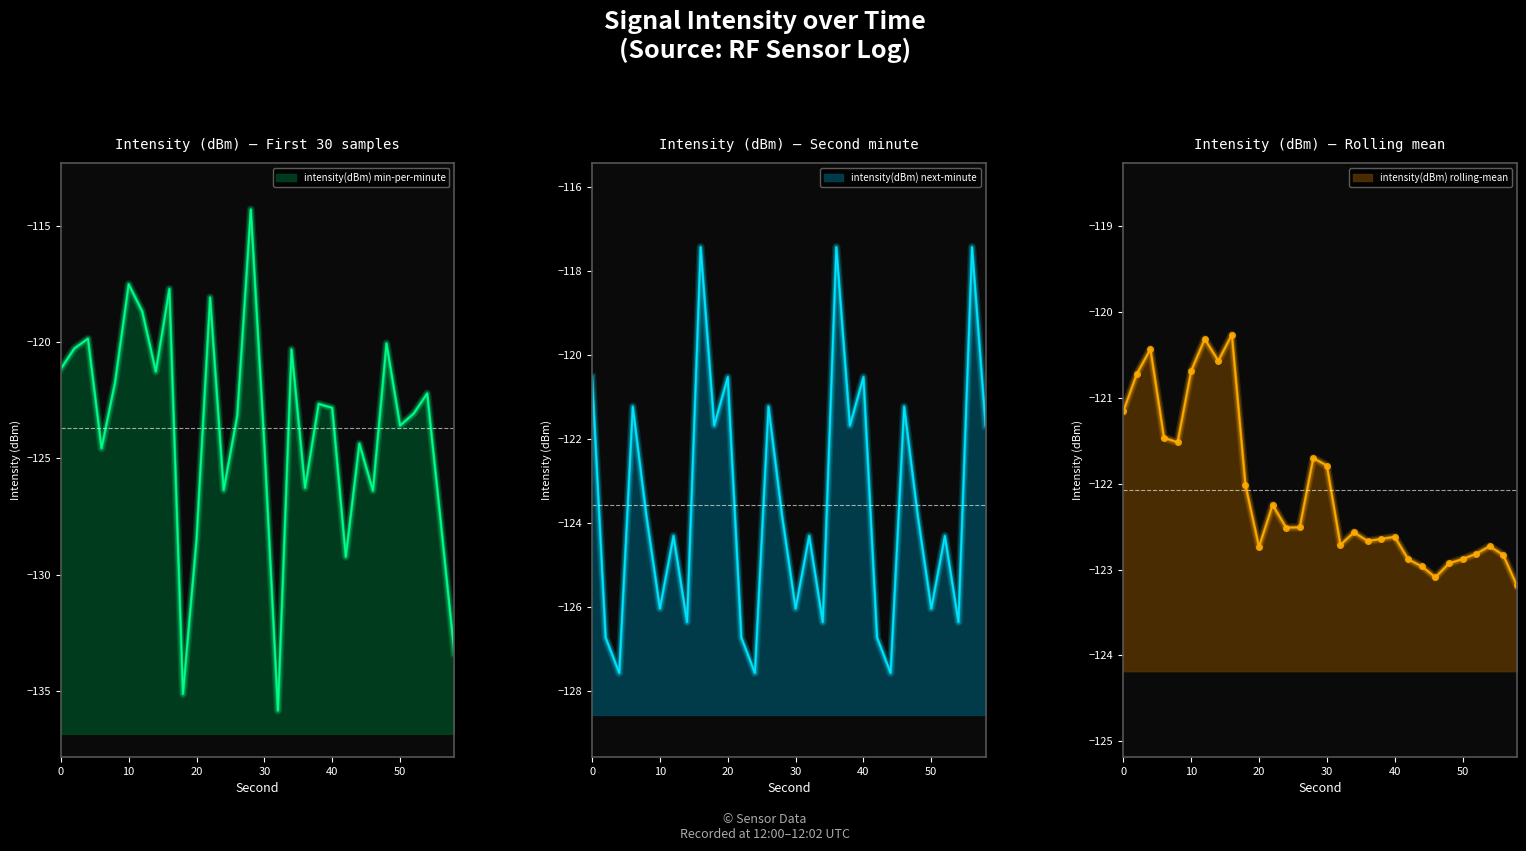

What is the smallest value displayed?

-135.8